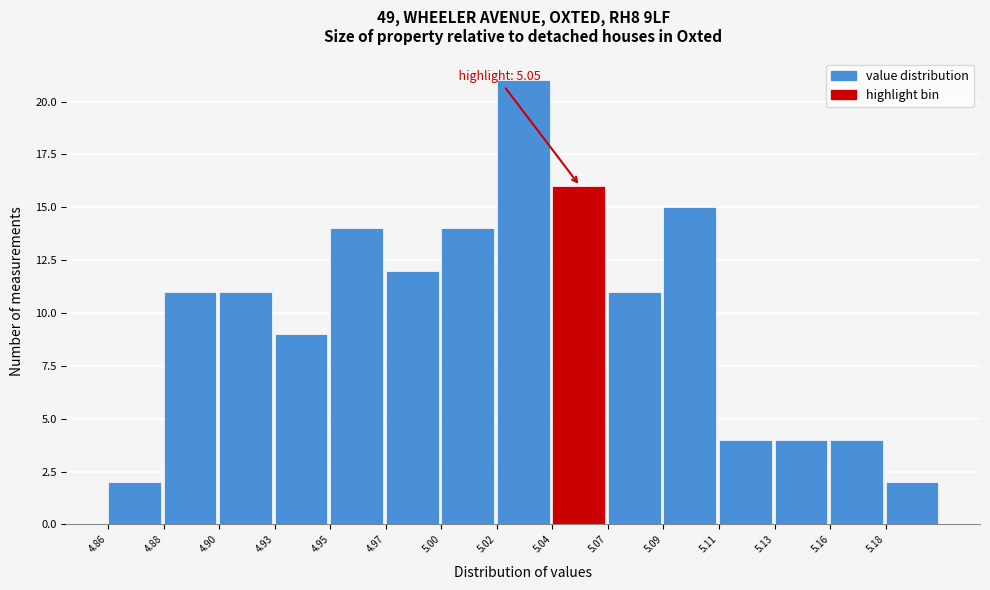

Reading right to left, list all the values displayed in this chart.

5.18=2	5.16=4	5.13=4	5.11=4	5.09=15	5.07=11	5.04=16	5.02=21	5.00=14	4.97=12	4.95=14	4.93=9	4.90=11	4.88=11	4.86=2